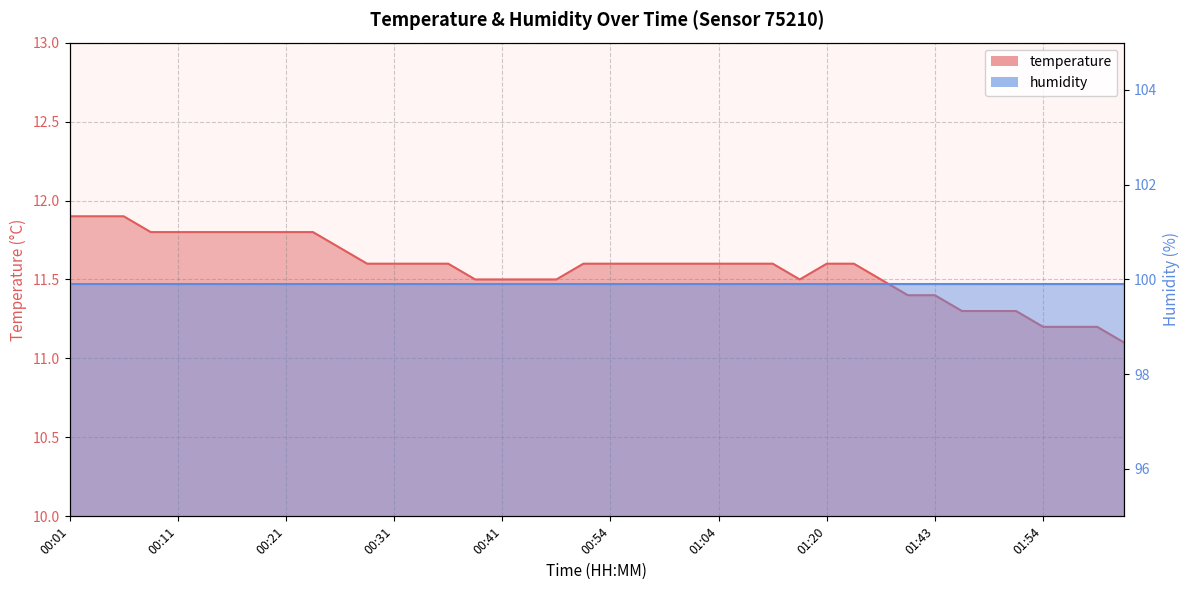

Rank the categories by value from lowest to highest.

02:01, 01:54, 01:56, 01:59, 01:46, 01:48, 01:51, 01:40, 01:43, 00:39, 00:41, 00:44, 00:46, 01:17, 01:32, 00:29, 00:31, 00:34, 00:36, 00:52, 00:54, 00:57, 01:00, 01:02, 01:04, 01:07, 01:09, 01:20, 01:26, 00:26, 00:09, 00:11, 00:14, 00:16, 00:19, 00:21, 00:24, 00:01, 00:04, 00:06